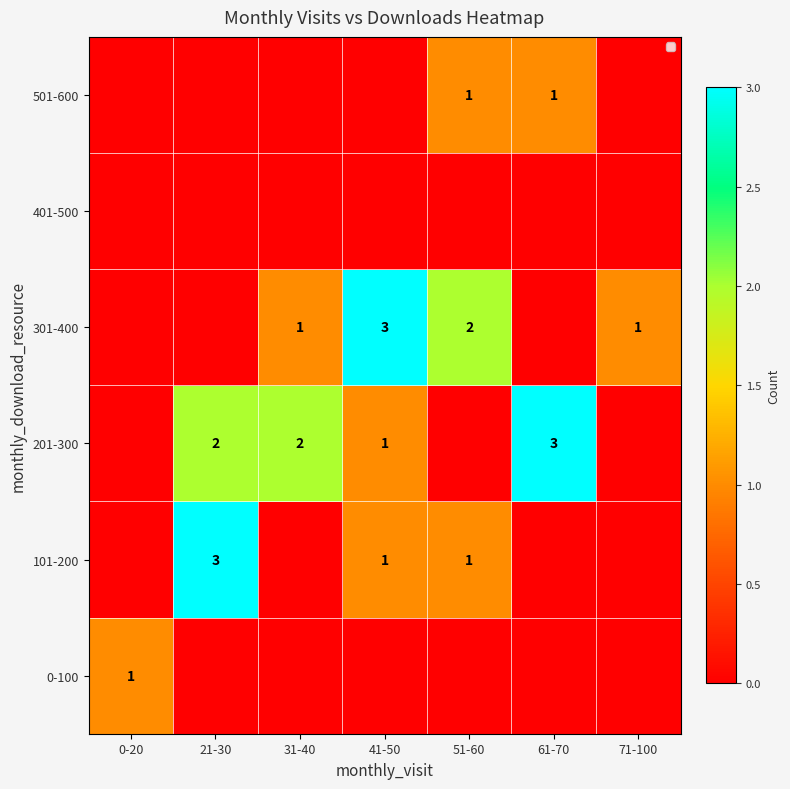

At which category is the sum across all series the highest?

21-30